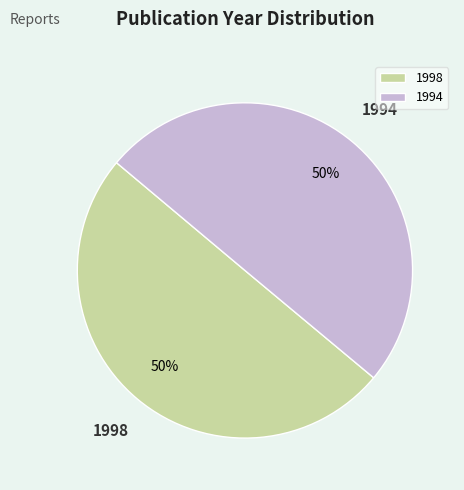

To the nearest percent, what portion does 1998 represent?

50%